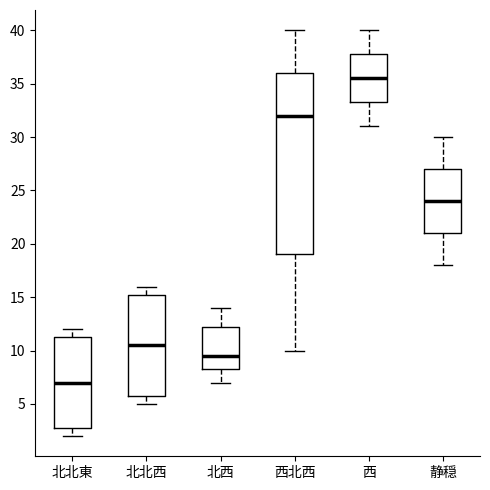

Reading left to right, read every box against the y-axis: the position of its median line, the range the box covers, and the ends of its whiskers. The values are not printed on the chart, so give them approximately, as read against the axis.

北北東: median 7.0, box 3.0 to 11.5, whiskers 2.0 to 12.0
北北西: median 10.5, box 6.0 to 15.5, whiskers 5.0 to 16.0
北西: median 9.5, box 8.5 to 12.5, whiskers 7.0 to 14.0
西北西: median 32.0, box 19.0 to 36.0, whiskers 10.0 to 40.0
西: median 35.5, box 33.5 to 38.0, whiskers 31.0 to 40.0
静穏: median 24.0, box 21.0 to 27.0, whiskers 18.0 to 30.0